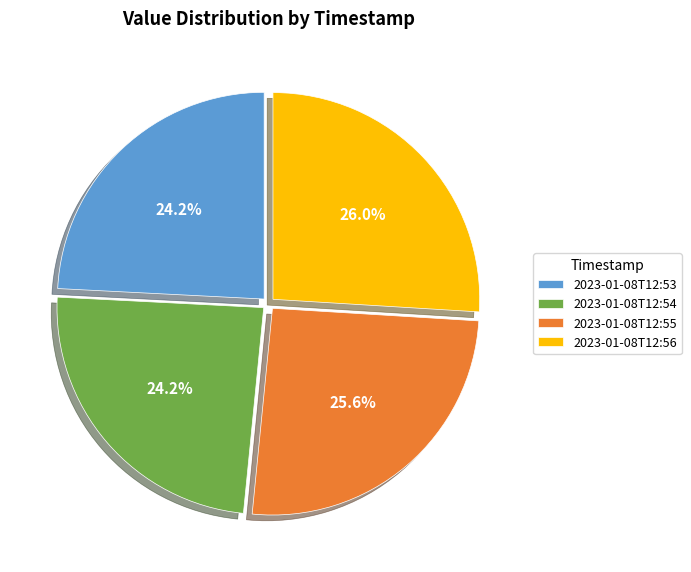

How much of the chart is everything except 2023-01-08T12:54?

75.8%